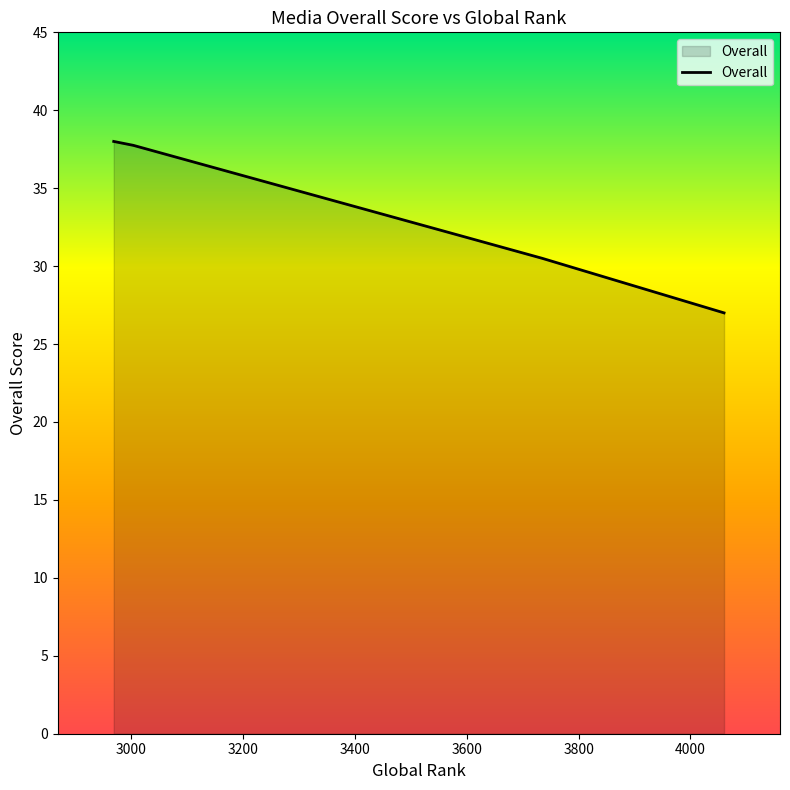

Reading left to right, transcribe all the data shown in this chart.

38.0	37.8	32.0	30.5	27.0